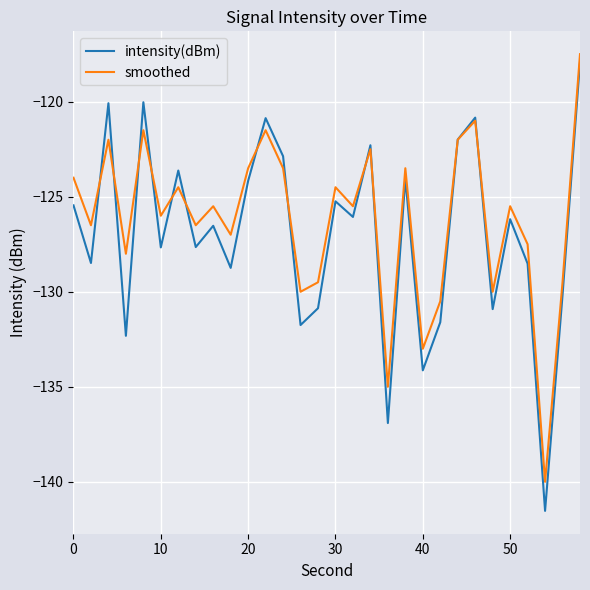

What is the highest value of the smoothed series?

-117.5